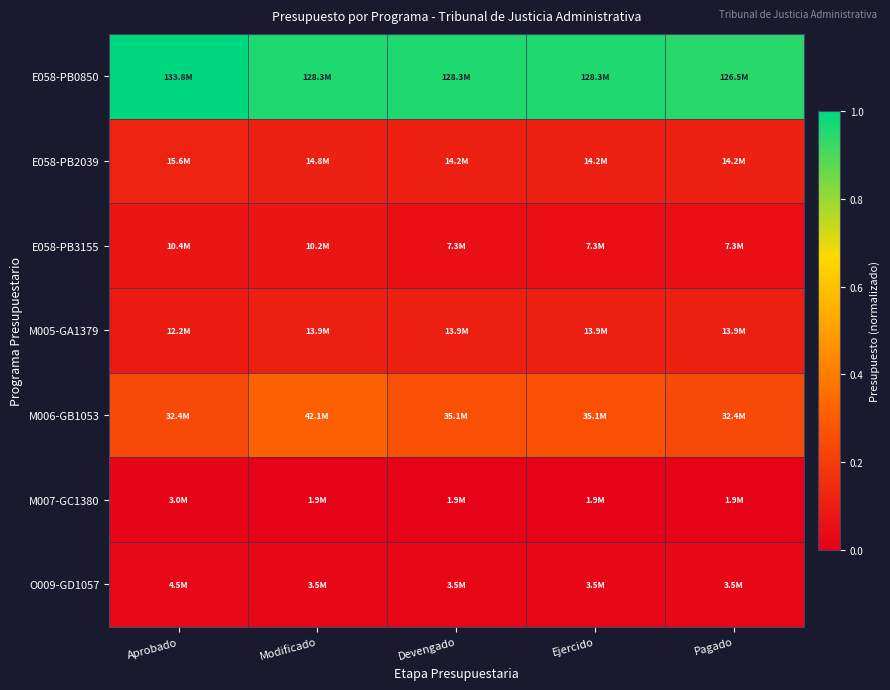

List the series in order of their peak value, lowest first.

M007-GC1380, O009-GD1057, E058-PB3155, M005-GA1379, E058-PB2039, M006-GB1053, E058-PB0850